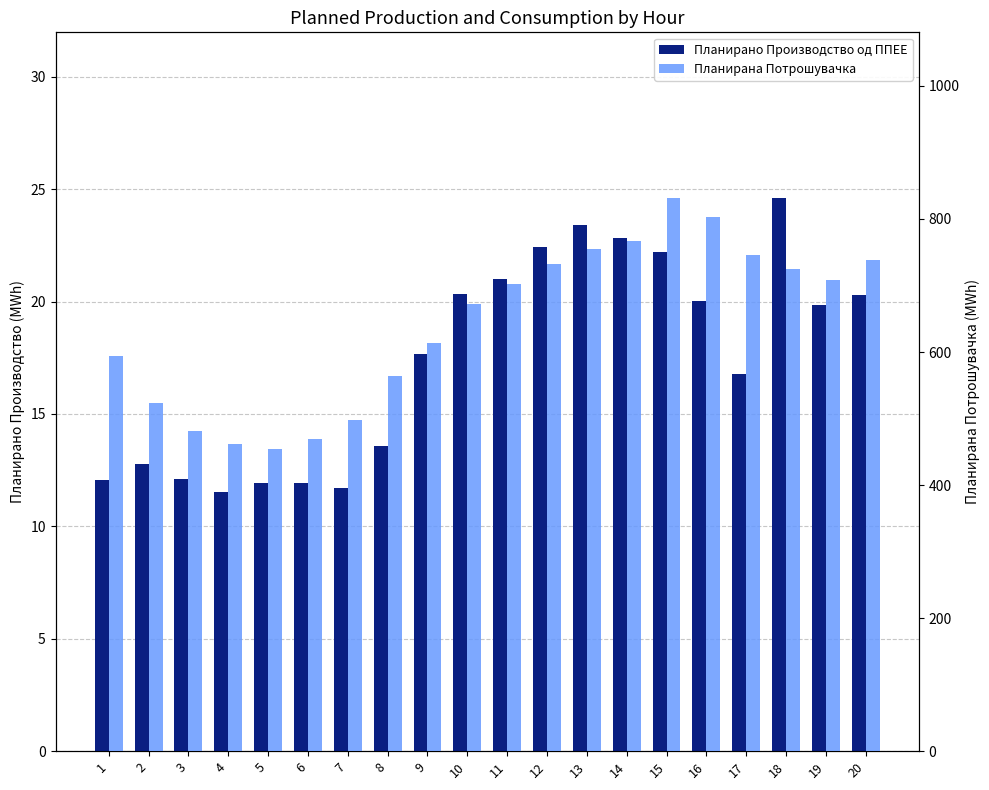

Where is Планирана Потрошувачка nearest to the value 642?

9